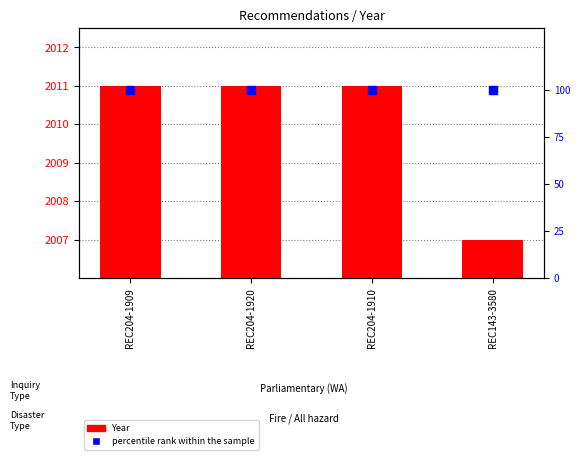

What are all the series names shown in the legend?

Year, percentile rank within the sample